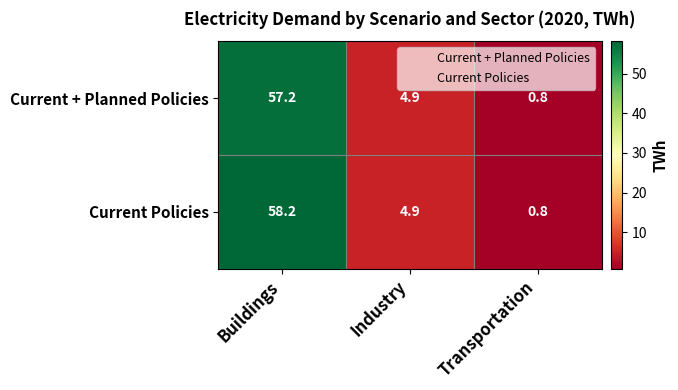

How many data points in Current Policies are above 4?

2